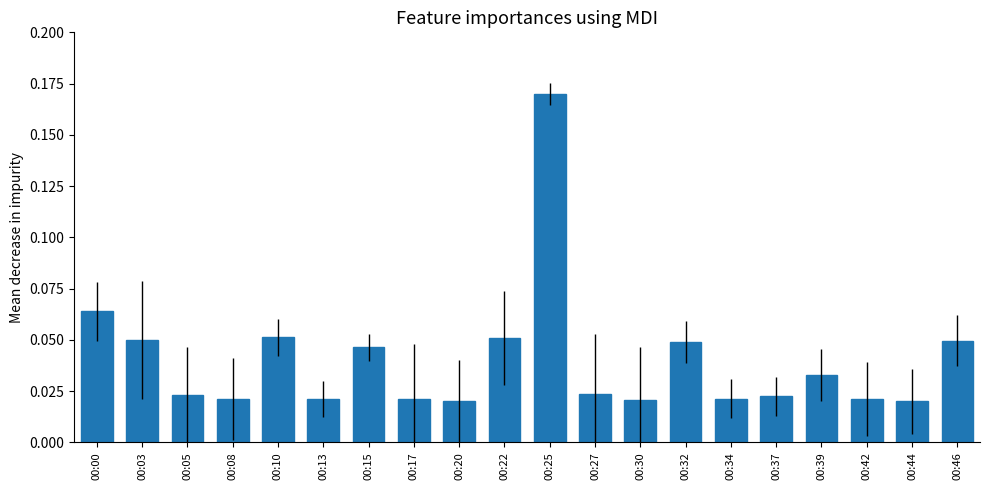

Count the number of data series in this chart.

1